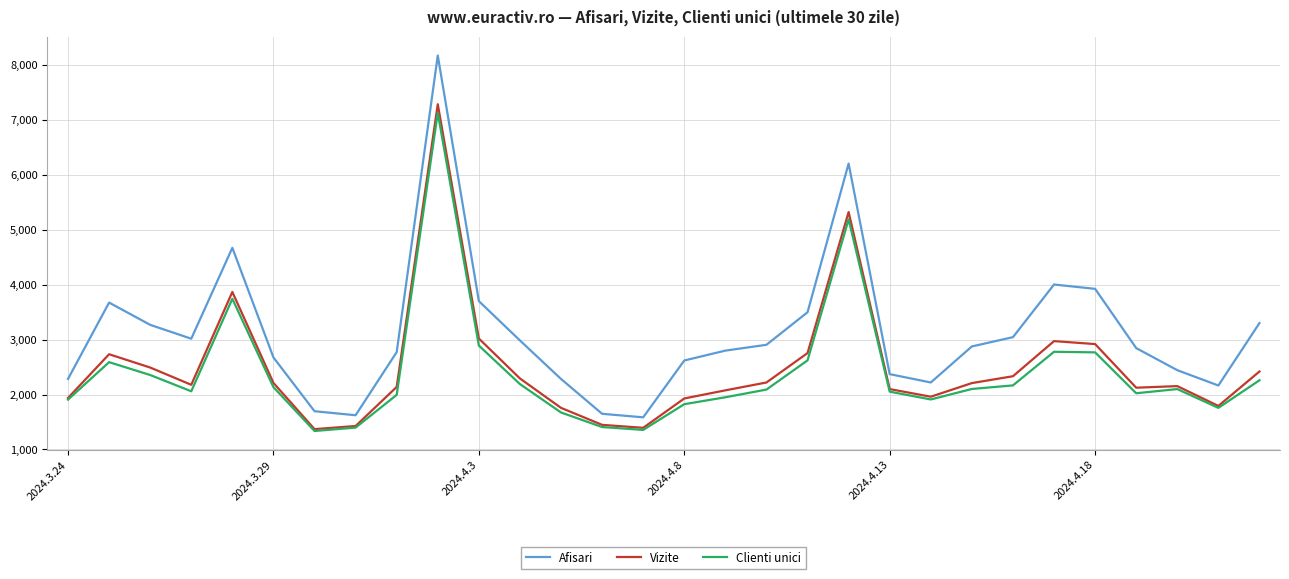

What is the difference between the second highest and minimum values in the Clienti unici series?

3853